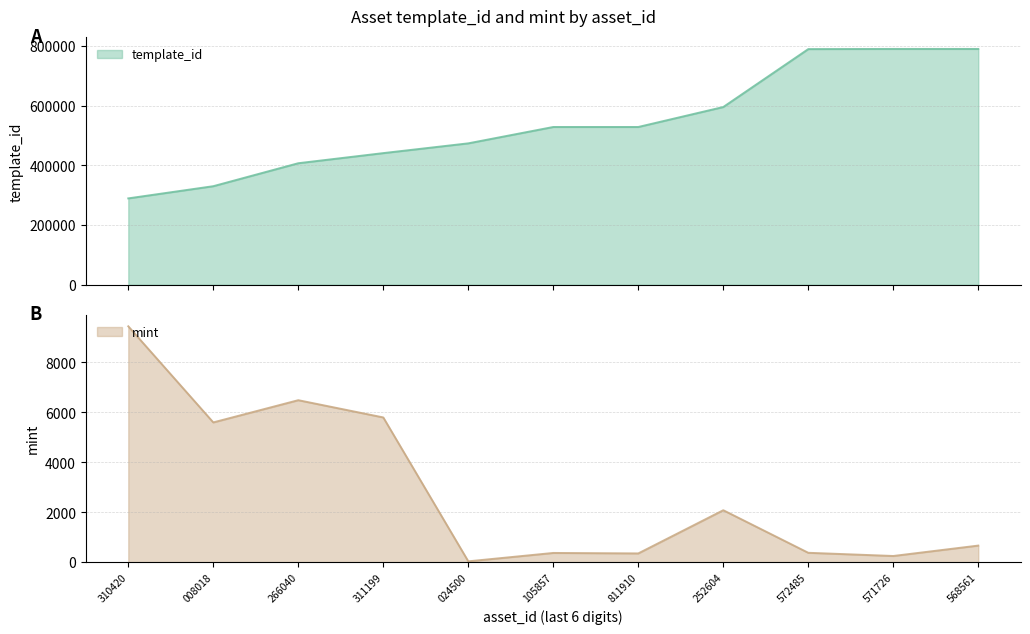

How many data points in mint are above 664?

5